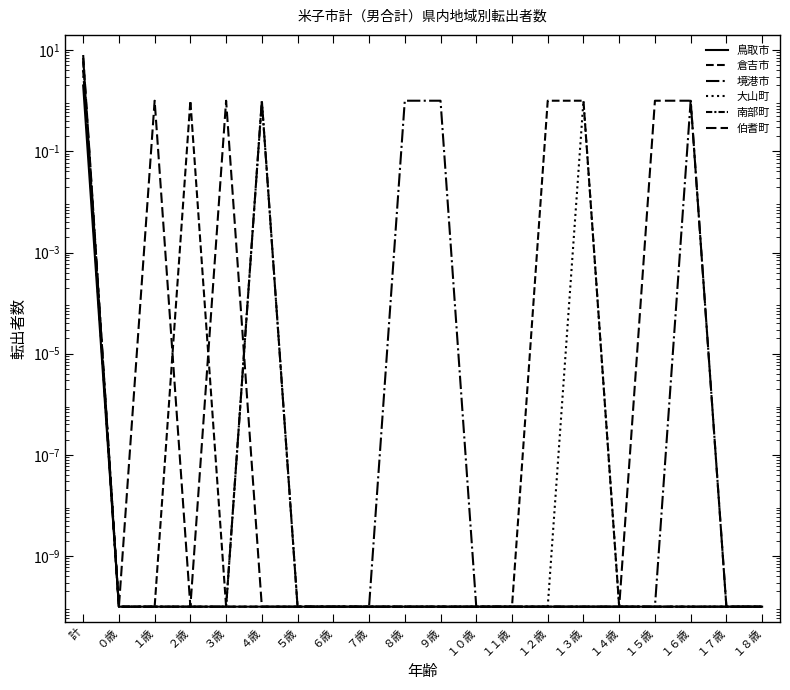

The 境港市 series shows 0.0 at １７歳. True or false?

True